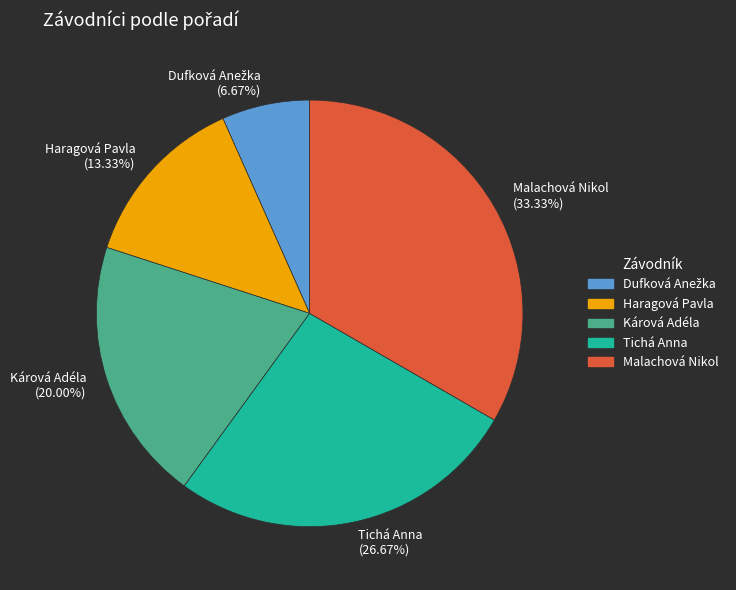

The Haragová Pavla slice represents 13% of the pie. True or false?

True